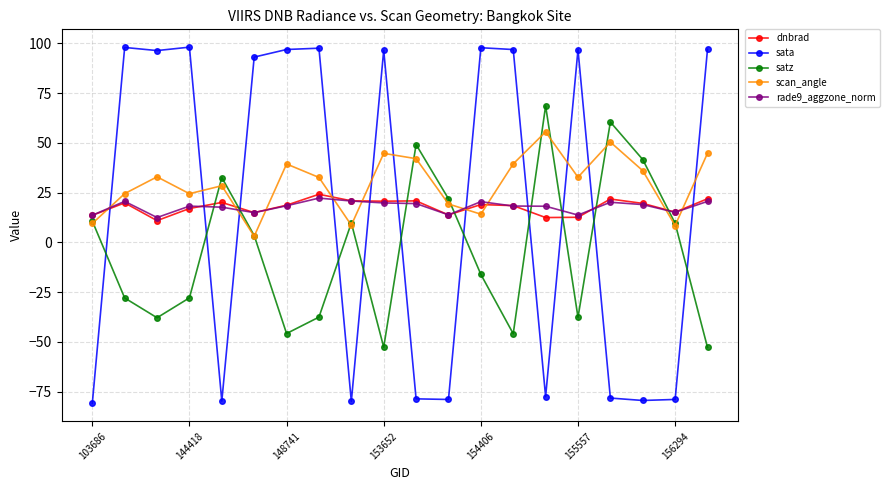

Which series has the widest spread of values?

sata